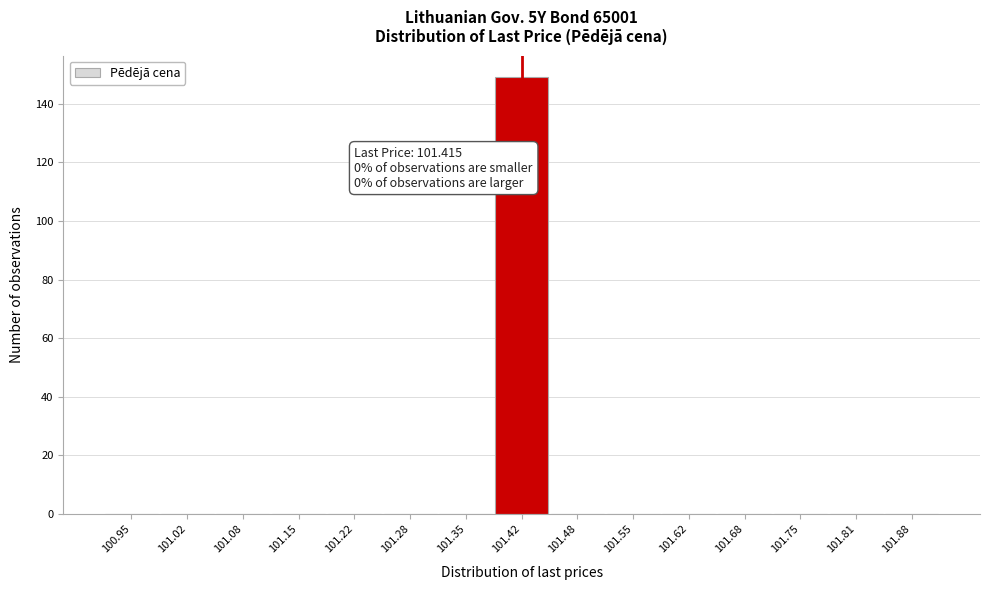

Over which range of the x-axis is the bar tallest?

101.38 to 101.45